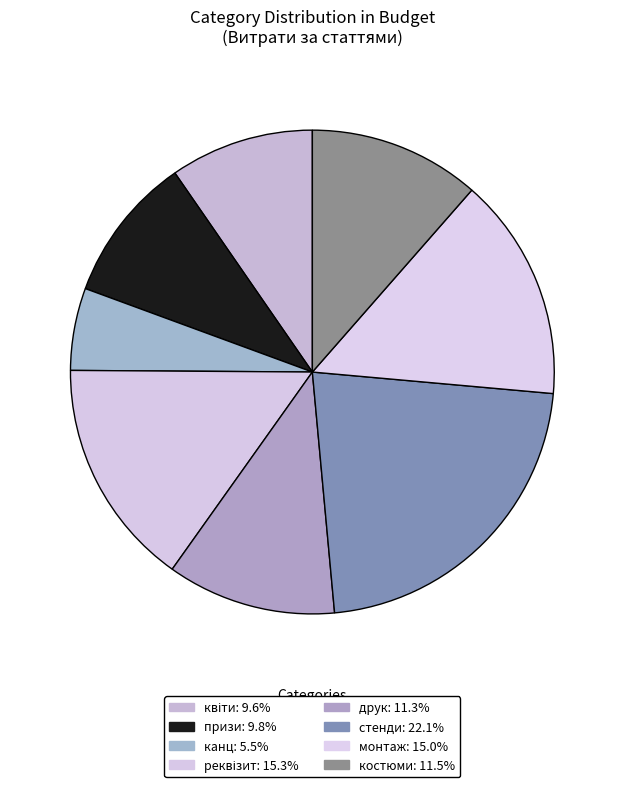

Is there any slice that represents more than half of the pie?

No